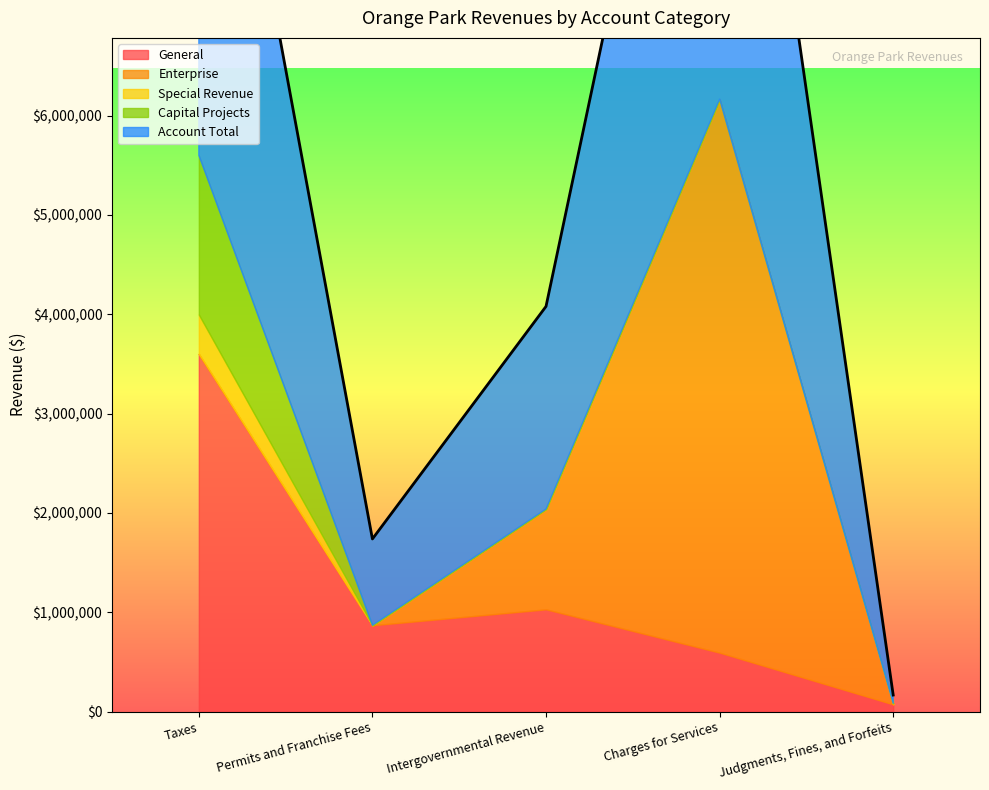

What position from the left is Intergovernmental Revenue?

3